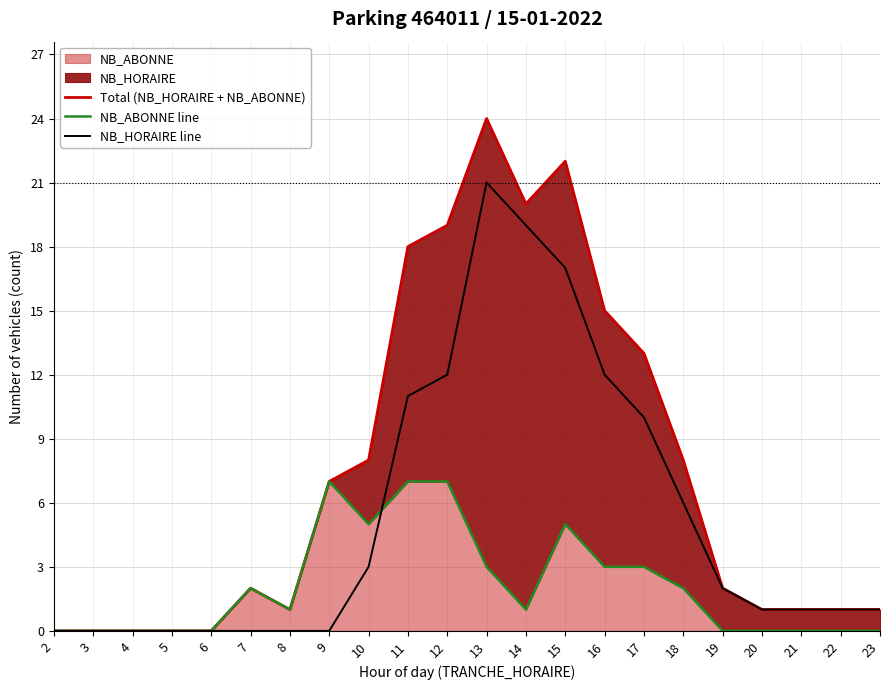

Where does the NB_ABONNE line series first go above 1?

7